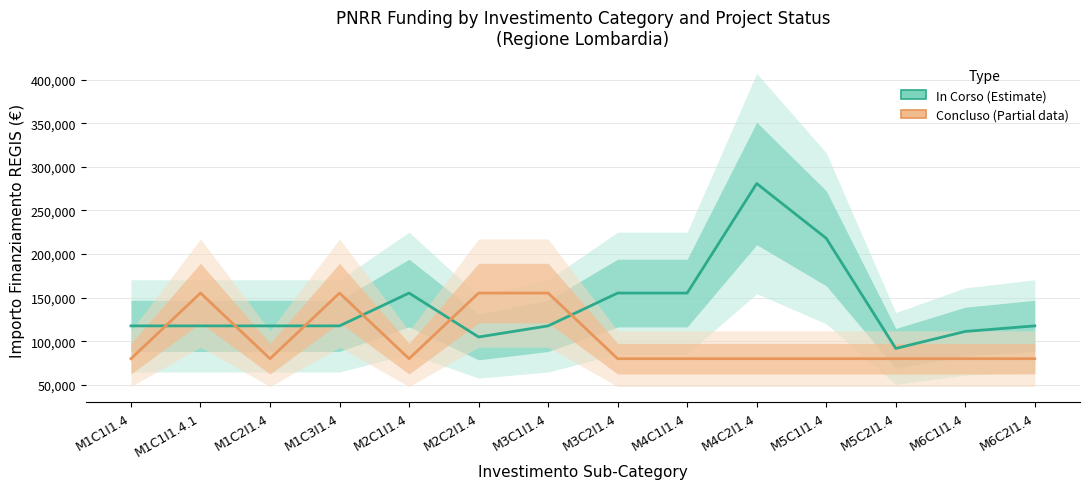

How many interior local peaks does the Concluso (Partial data) series have?

2